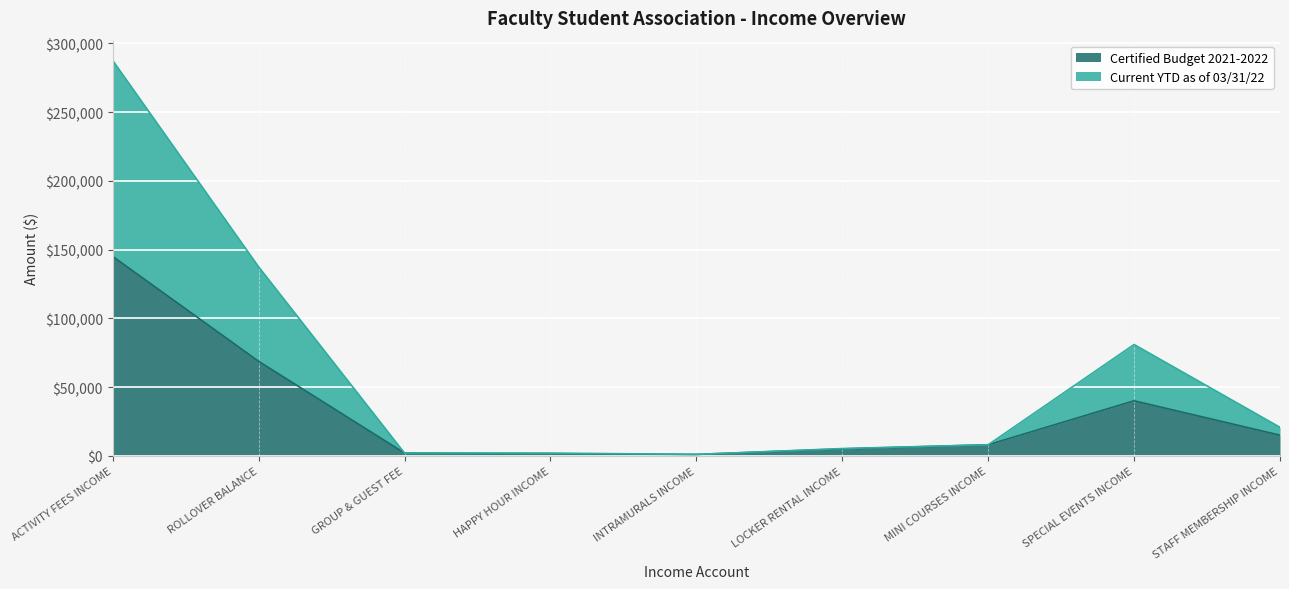

How many lines are shown in the chart?

2